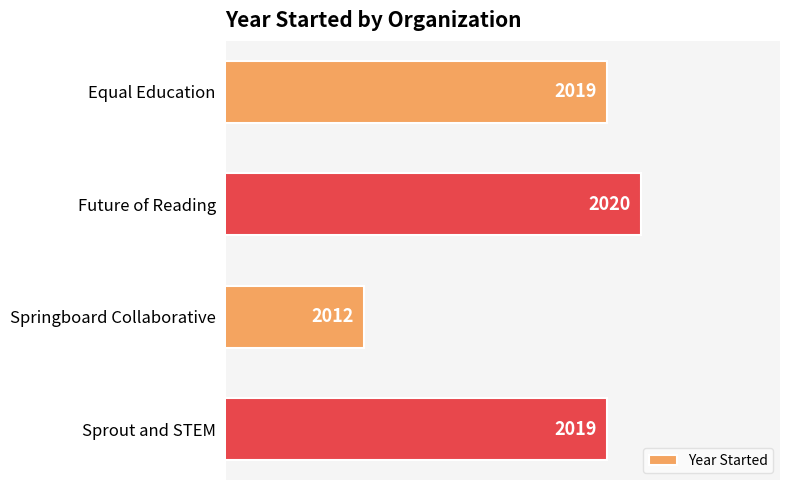

What is the sum of all values?

8070